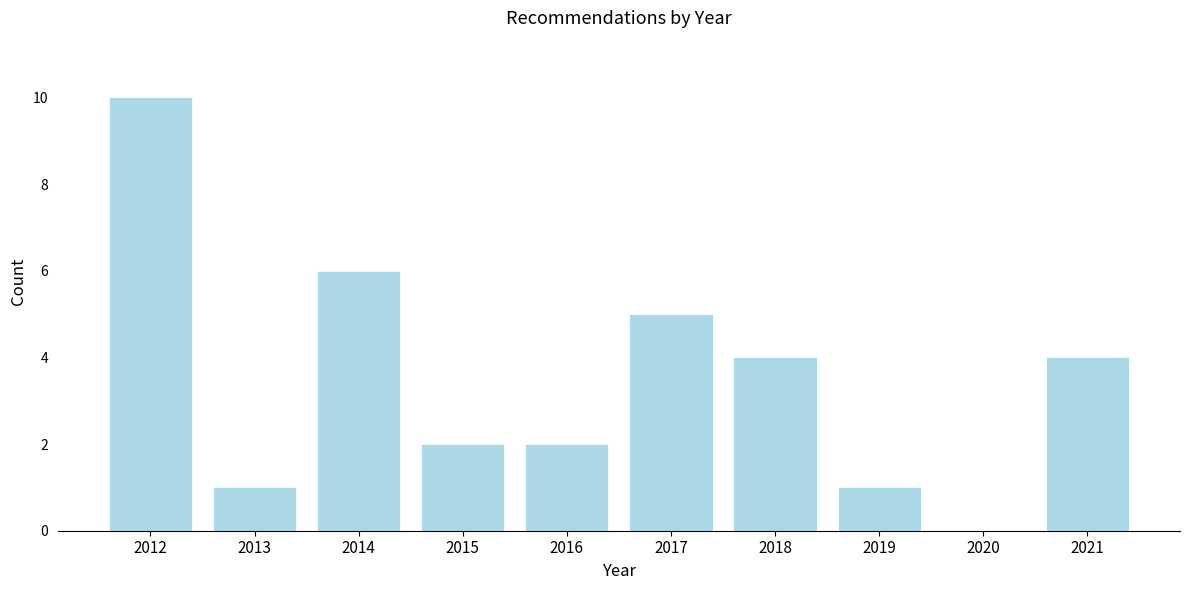

Reading left to right, list all the values displayed in this chart.

2012=10	2013=1	2014=6	2015=2	2016=2	2017=5	2018=4	2019=1	2020=0	2021=4